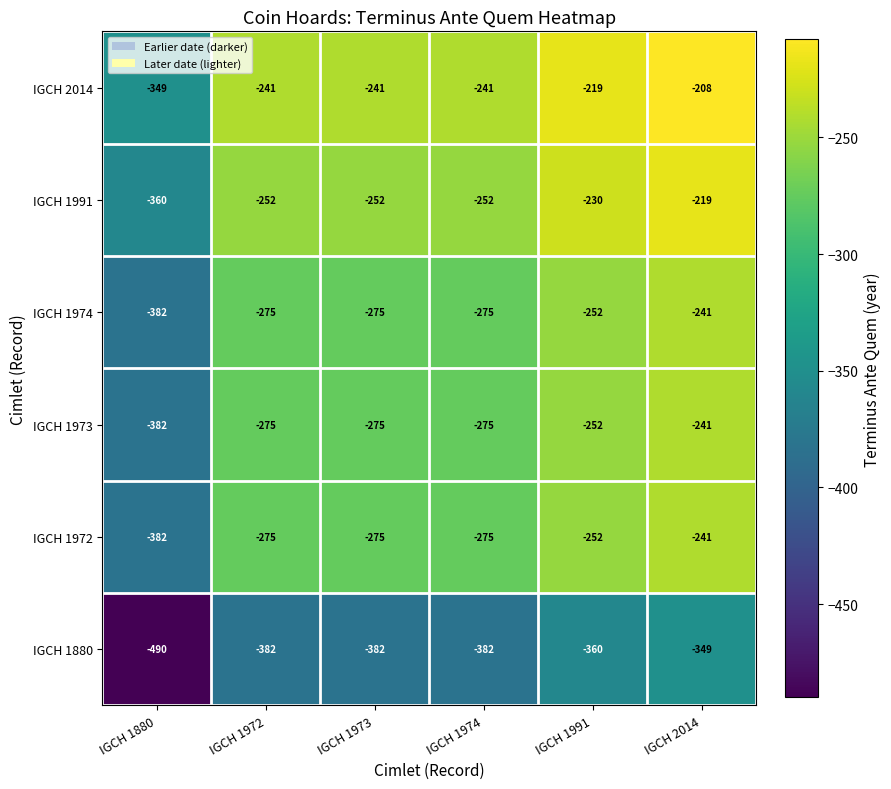

At which label does IGCH 2014 first exceed -241?

IGCH 1991